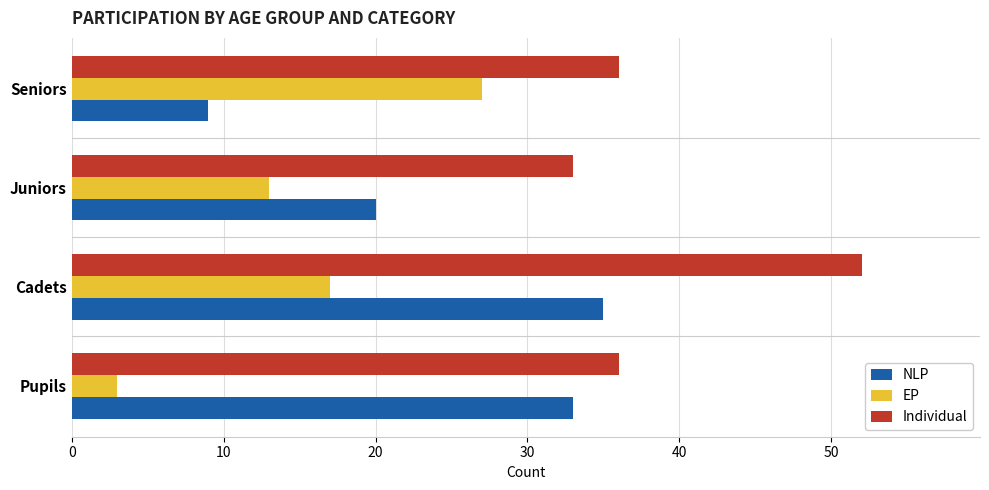

Is it true that Individual equals 36 at Pupils?

True